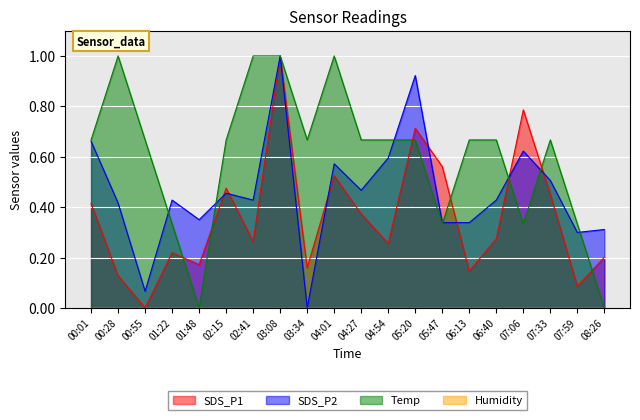

What is the greatest value displayed?

1.0